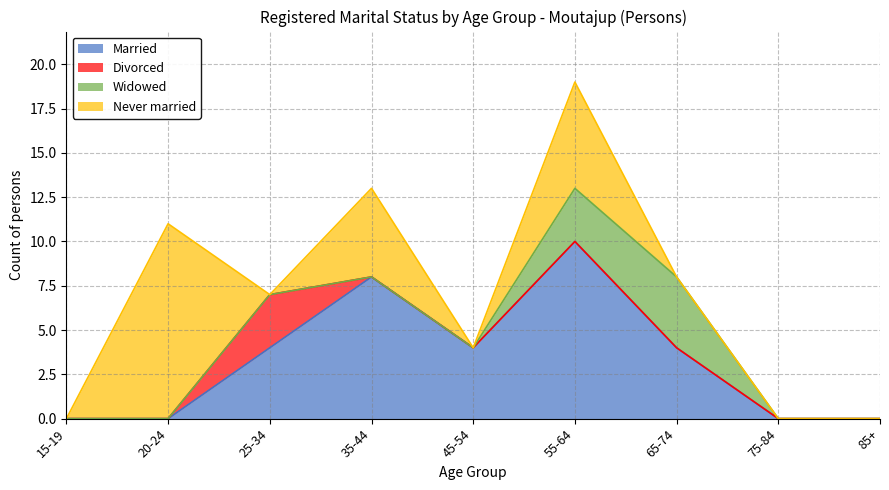

What is the value of the Married point at the 7th from the left?

4